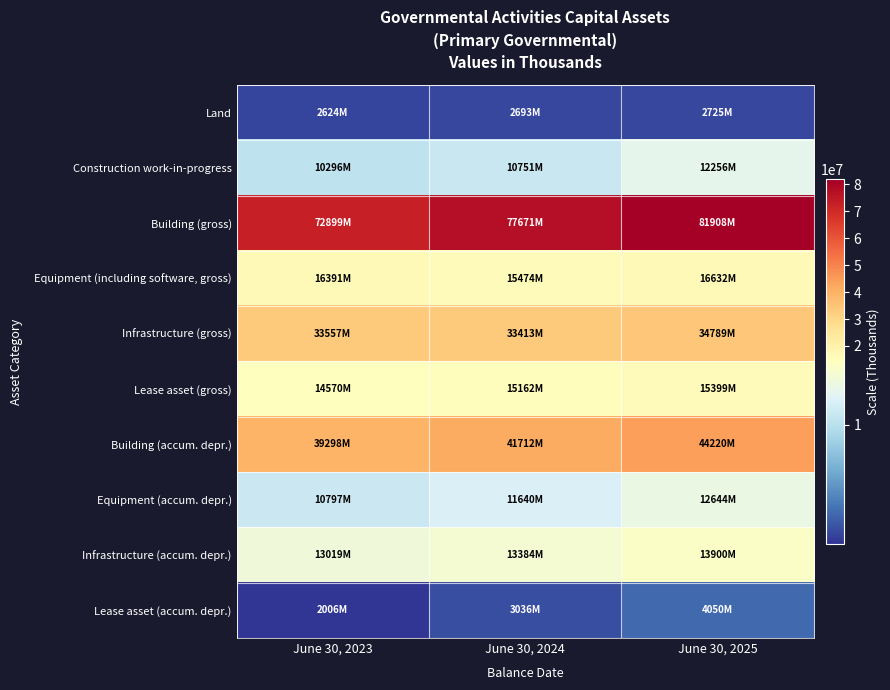

At which category does the chart reach its peak across all series?

June 30, 2025